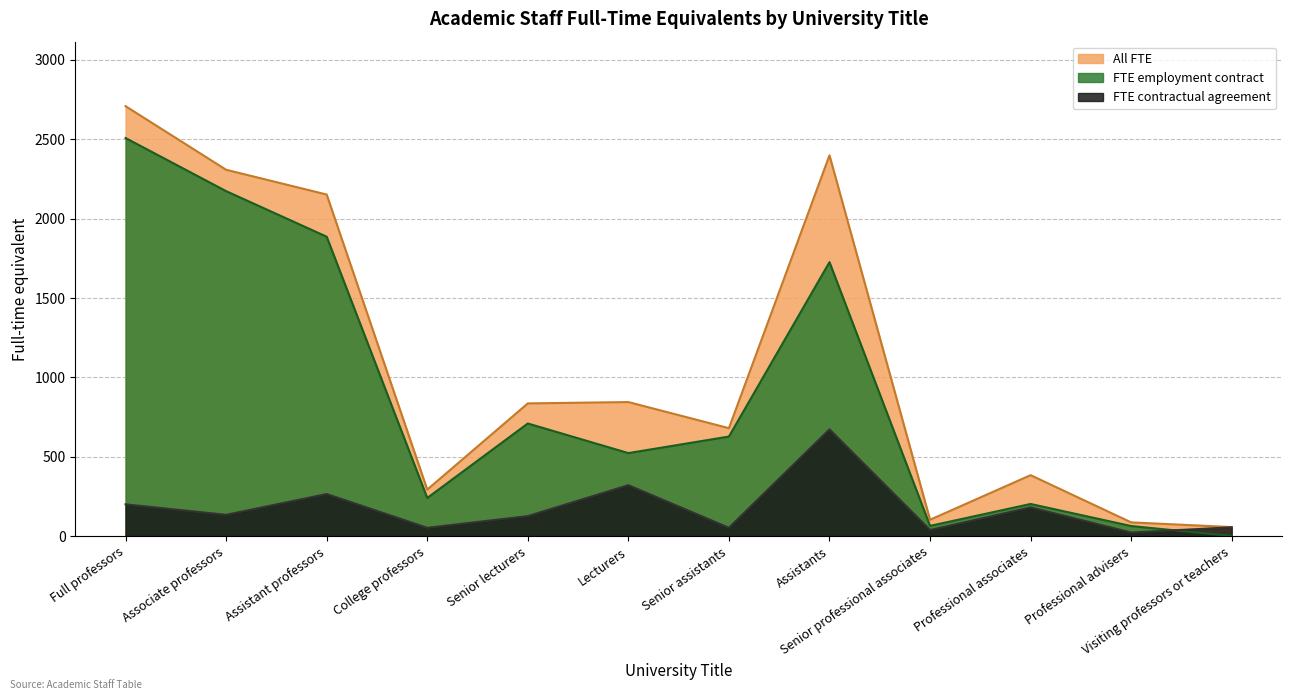

The value of FTE contractual at Full professors is 200.7. True or false?

True